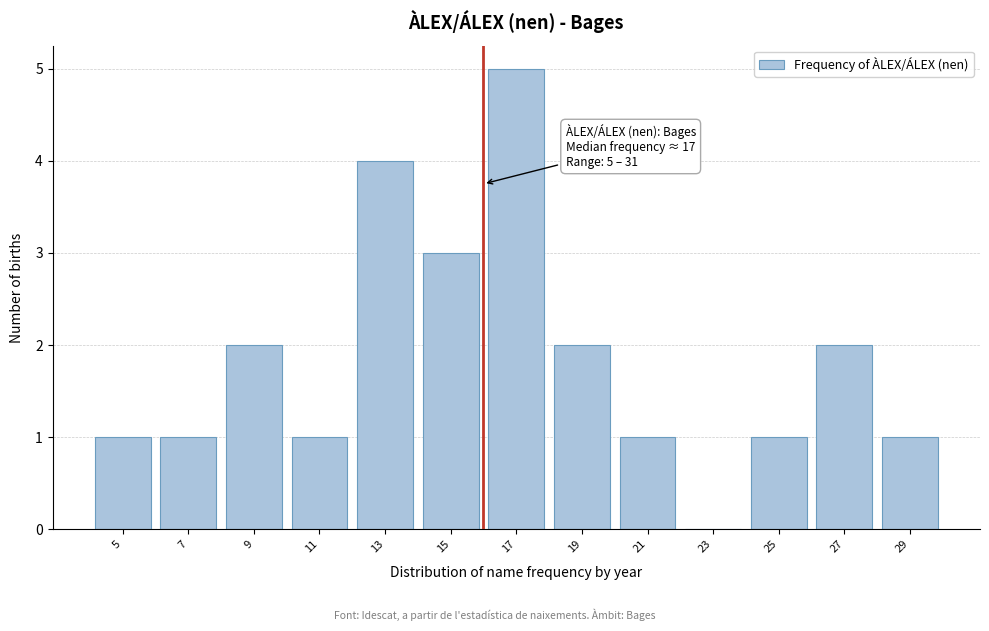

Reading left to right, transcribe all the data shown in this chart.

5=1	7=1	9=2	11=1	13=4	15=3	17=5	19=2	21=1	23=0	25=1	27=2	29=1